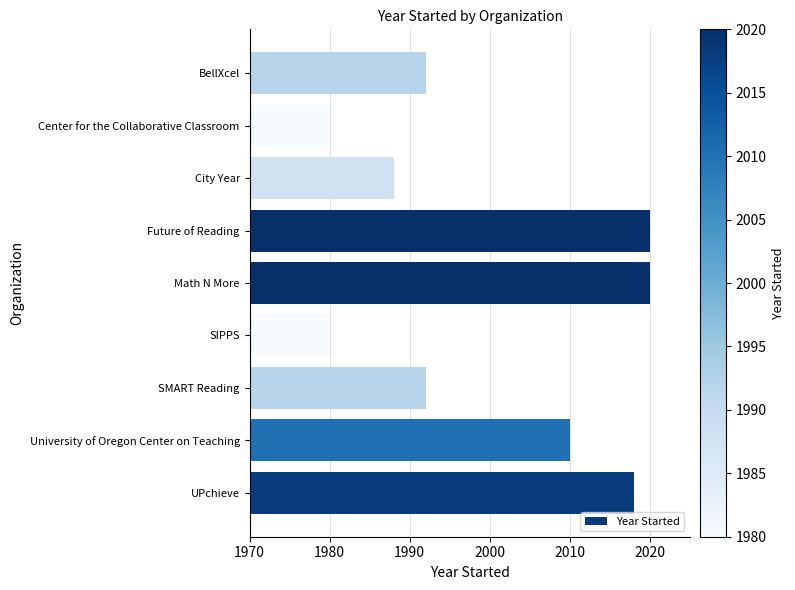

The value at BellXcel is 1992. True or false?

True